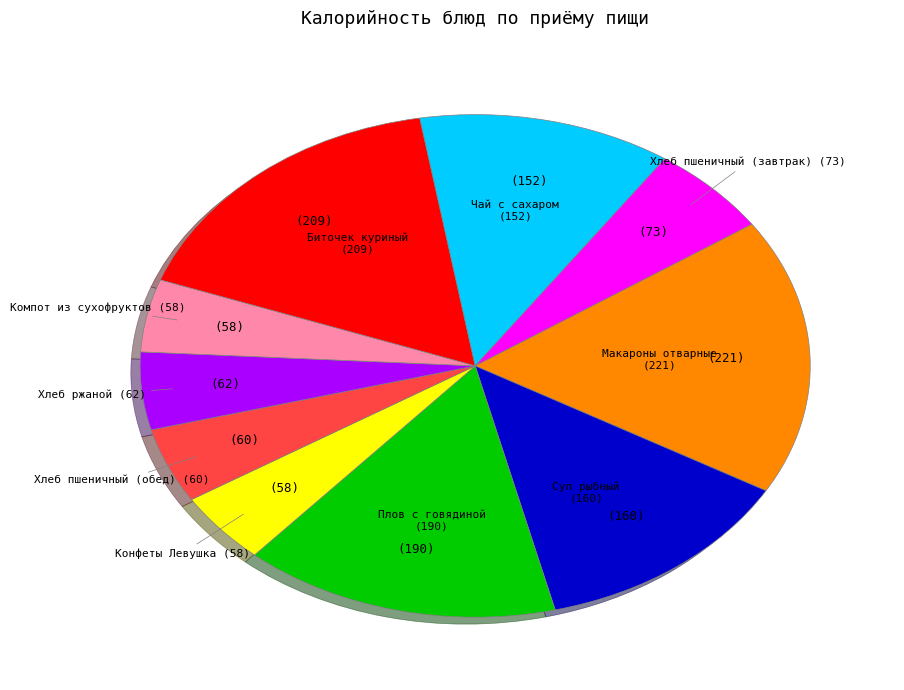

Is Конфеты Левушка the majority of the pie?

No